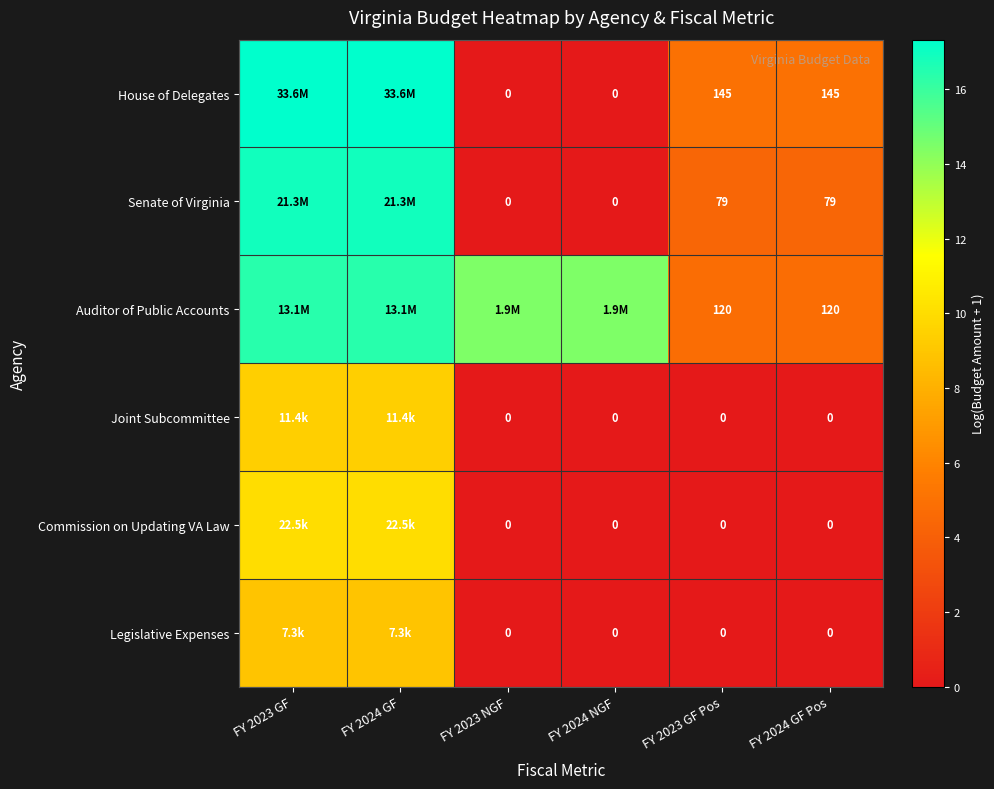

Is it true that Joint Subcommittee equals 4.6 at FY 2024 GF Pos?

False